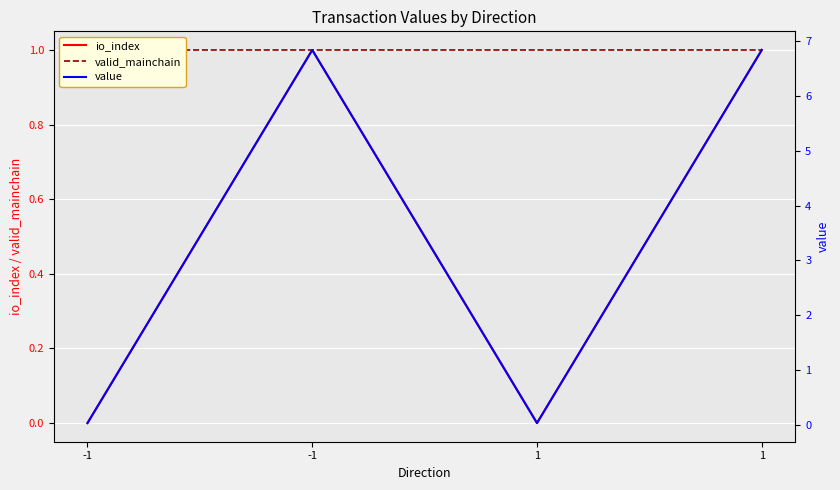

Reading left to right, list all the values displayed in this chart.

io_index: -1=0.0	-1=1.0	1=0.0	1=1.0
valid_mainchain: -1=1.0	-1=1.0	1=1.0	1=1.0
value: -1=0.0	-1=6.8	1=0.0	1=6.8